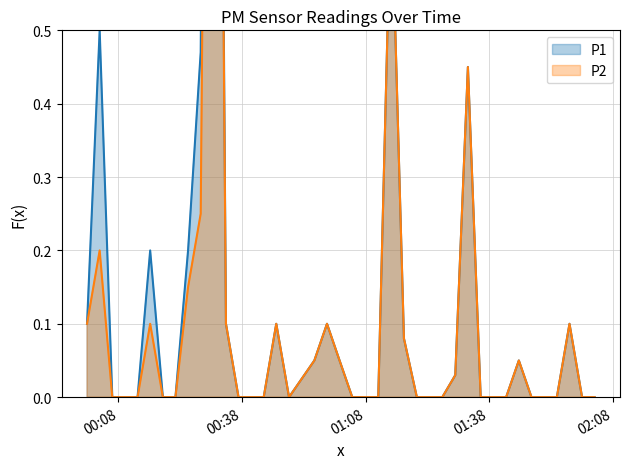

What is the difference between the maximum and minimum values in the P2 series?

2.3